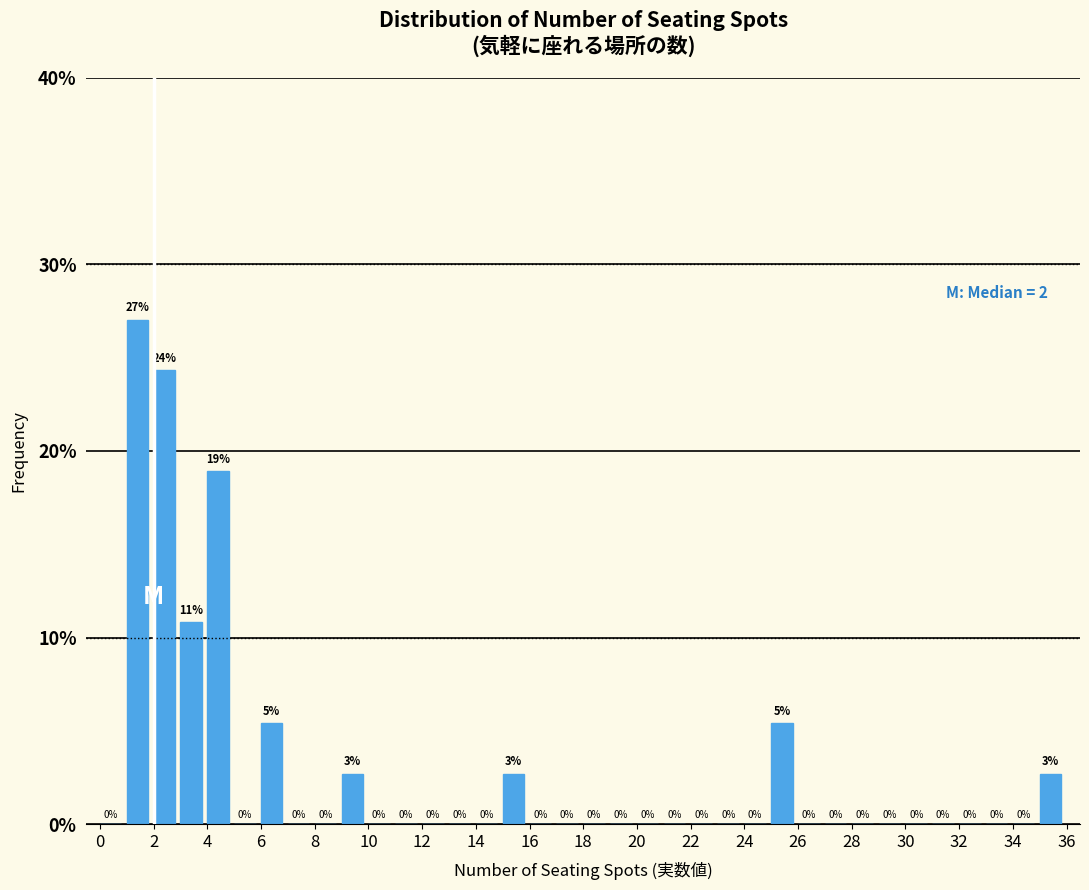

Which range on the x-axis has the tallest bar?

1 to 2